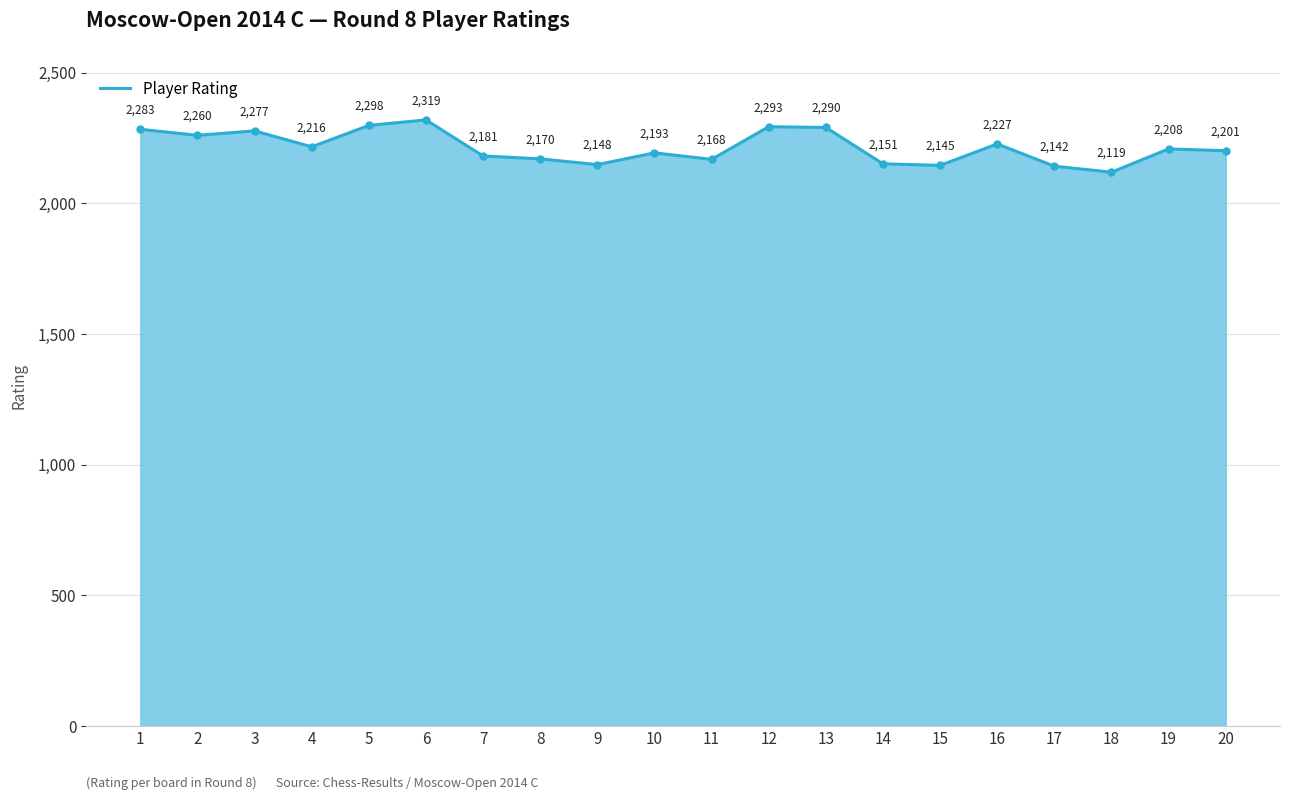

Reading right to left, extract all data points from this chart.

20=2201	19=2208	18=2119	17=2142	16=2227	15=2145	14=2151	13=2290	12=2293	11=2168	10=2193	9=2148	8=2170	7=2181	6=2319	5=2298	4=2216	3=2277	2=2260	1=2283